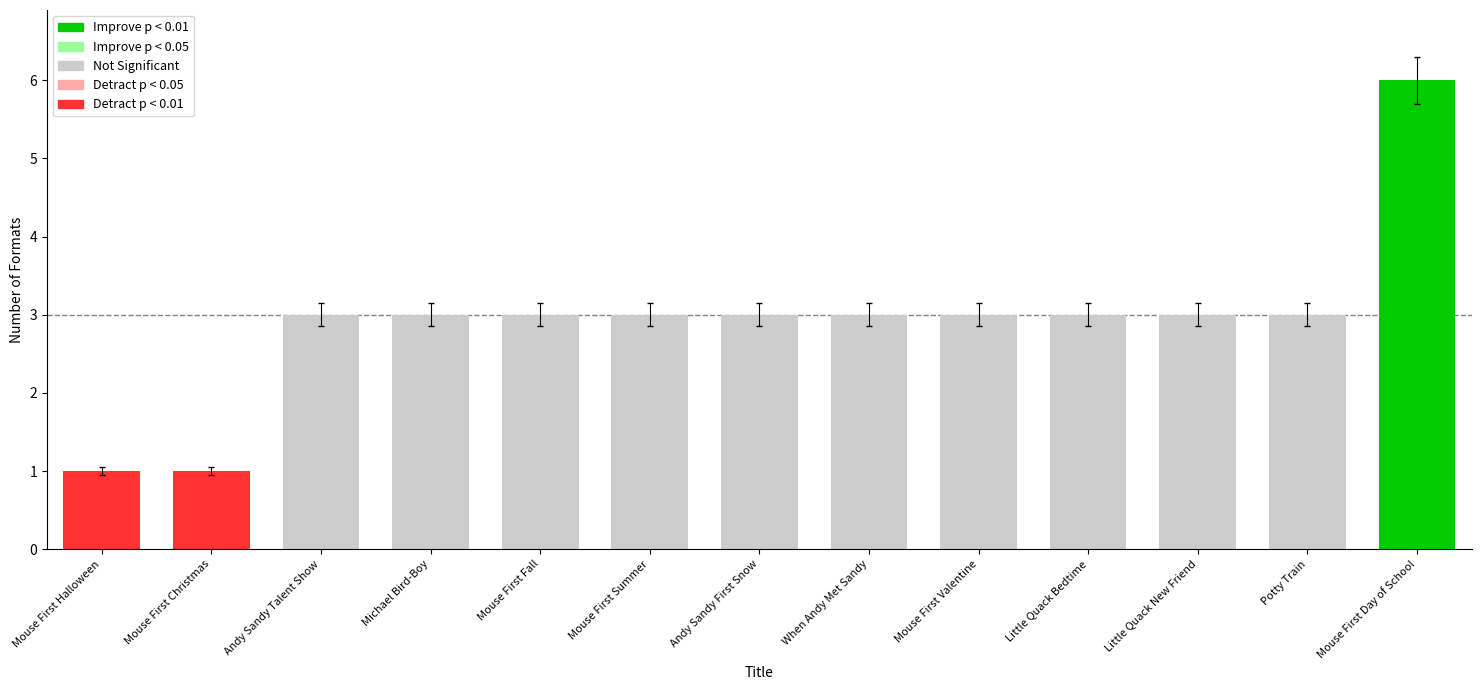

Count the values in the range 3 to 4.

10